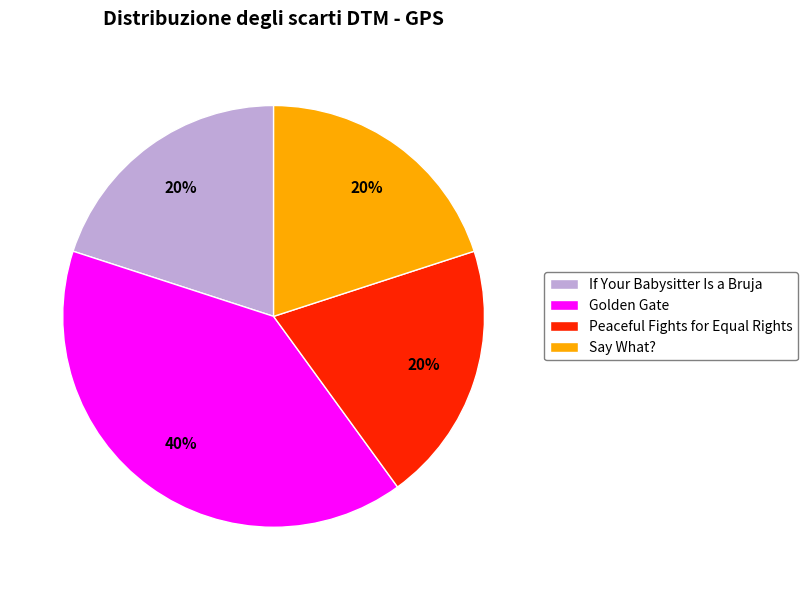

Does Say What? represent more than half of the total?

No